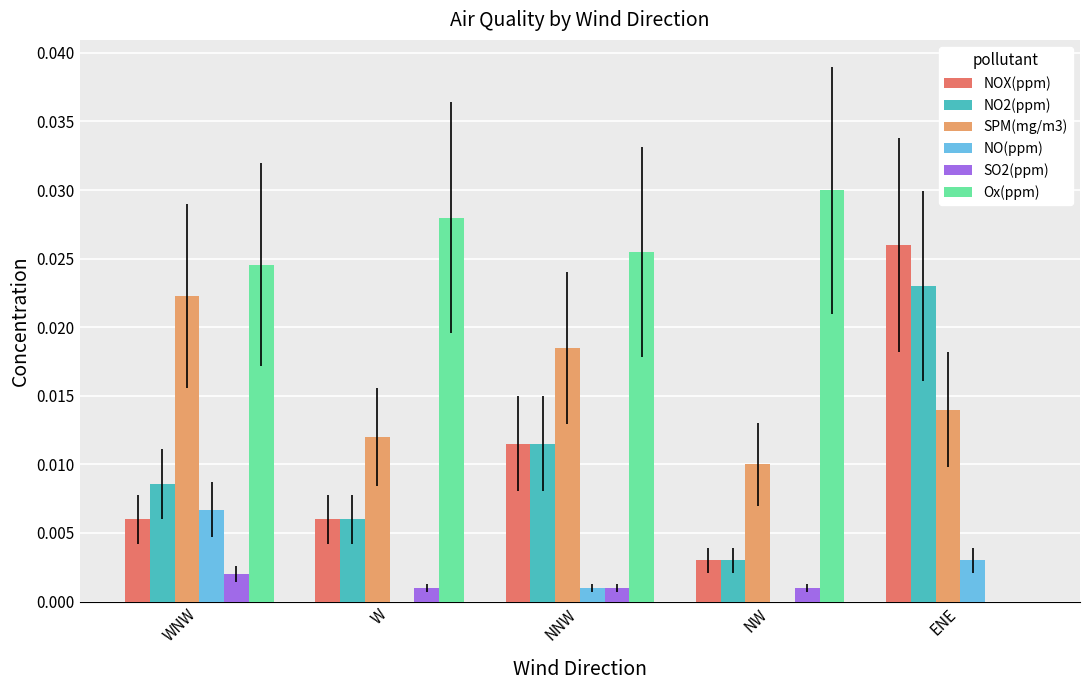

Are the bars horizontal?

No